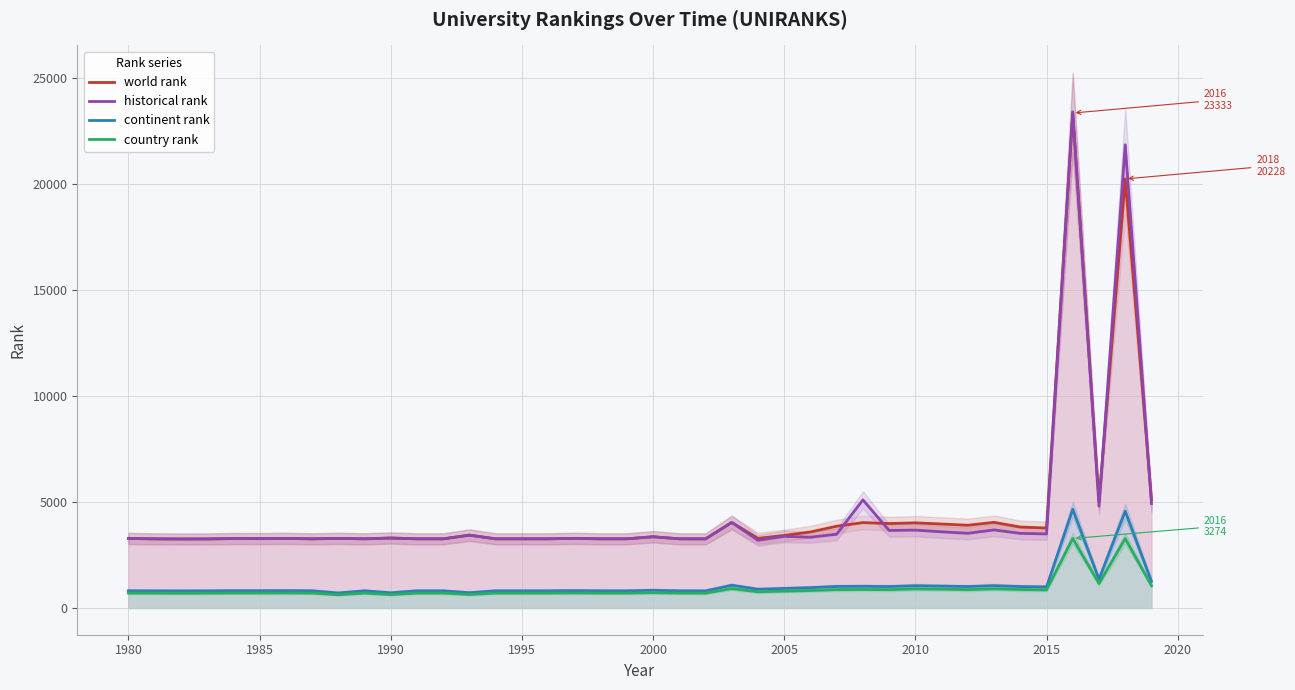

What is the sum of all world rank values?

178687.0